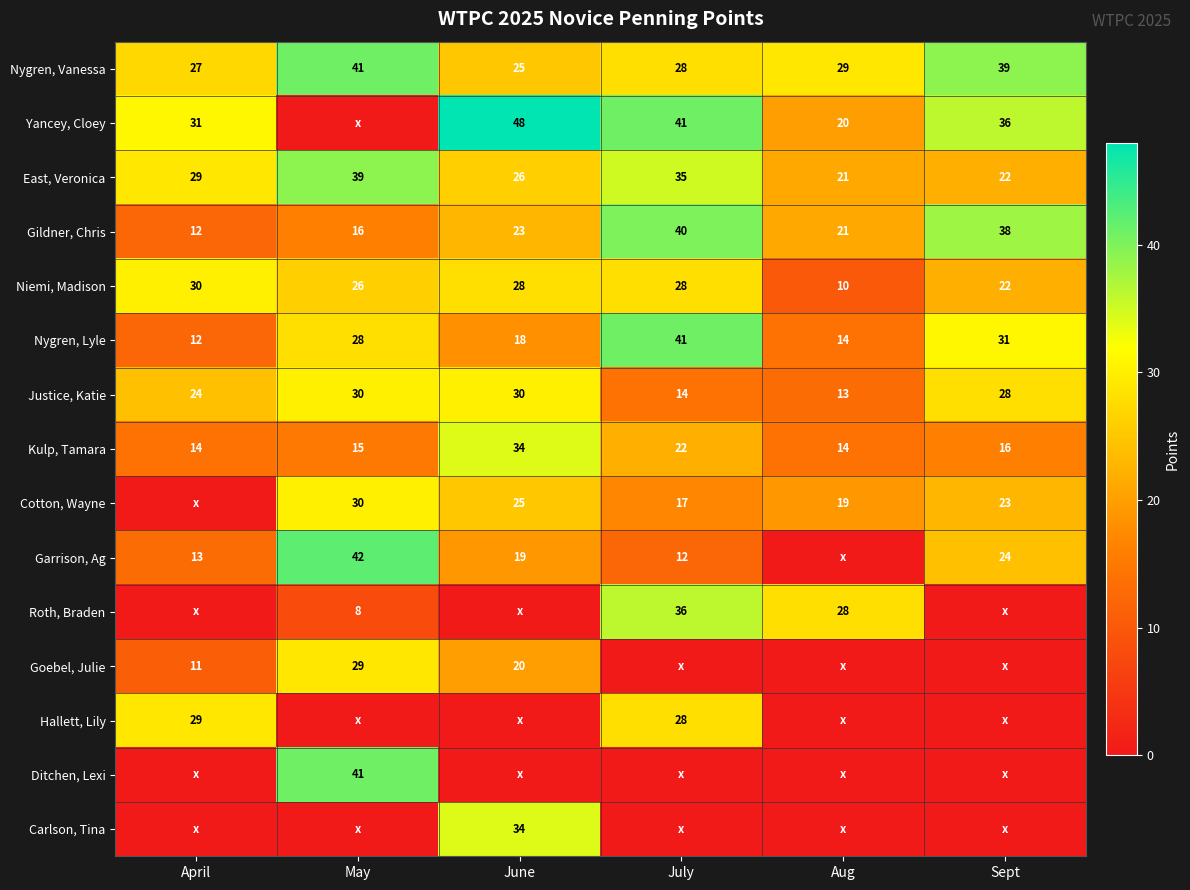

Where is Nygren, Vanessa nearest to the value 33?

Aug